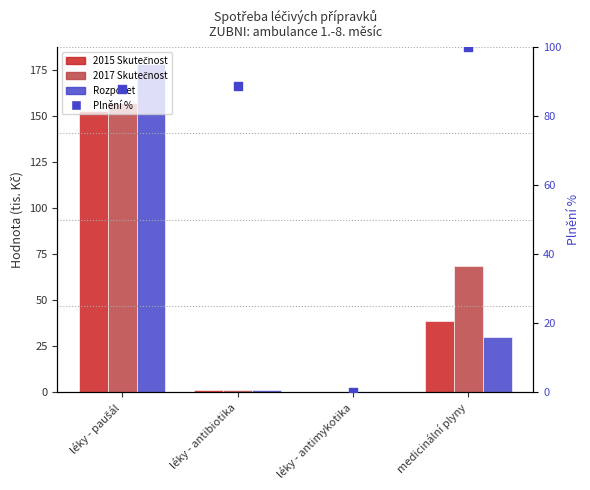

What are all the series names shown in the legend?

2015 Skutečnost, 2017 Skutečnost, Rozpočet, Plnění %